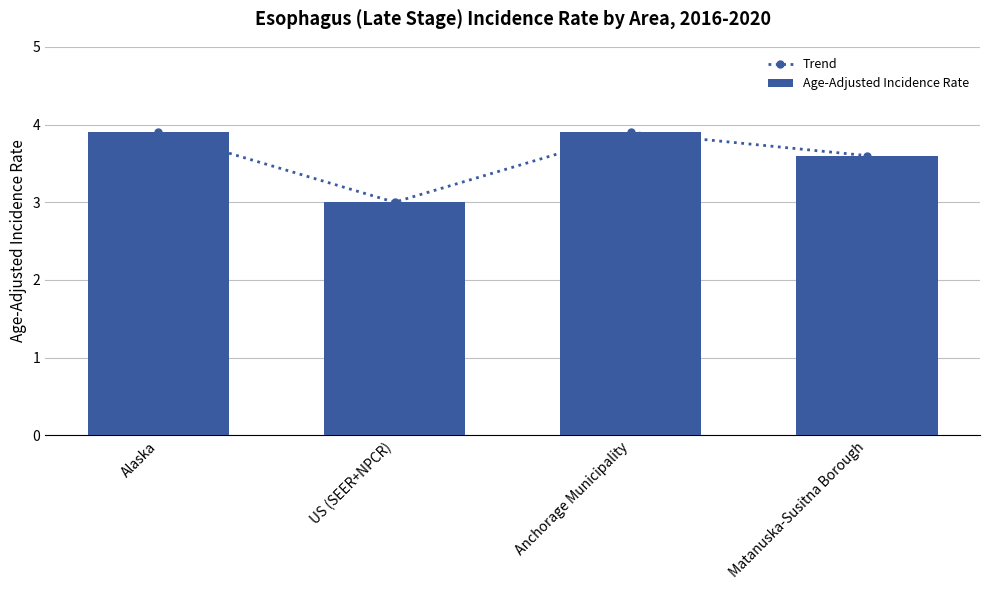

How many data points in Age-Adjusted Incidence Rate are above 3?

3